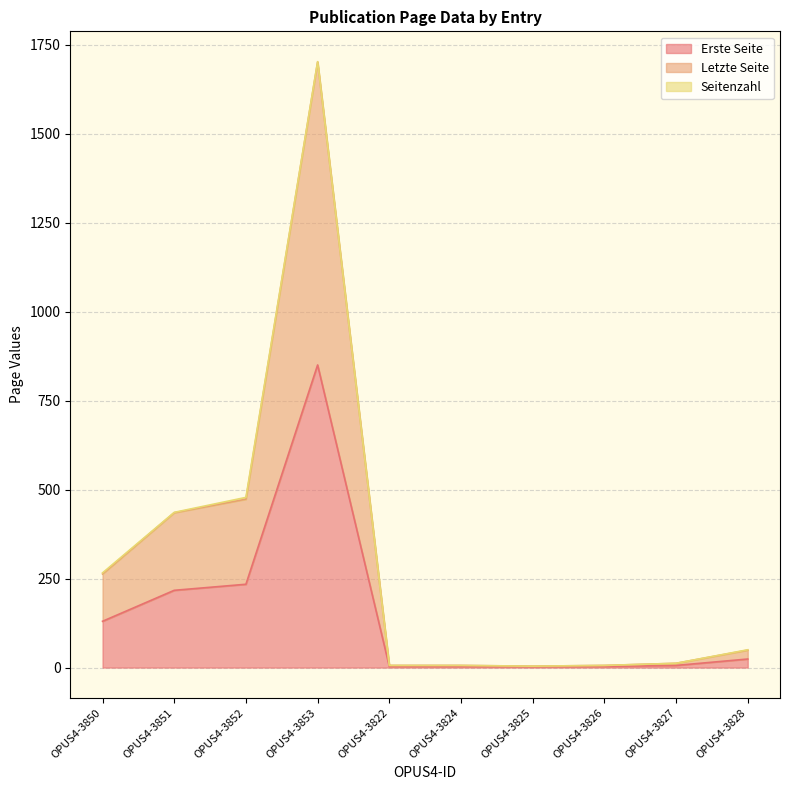

True or false: Erste Seite has a value of 3 at OPUS4-3822.

True